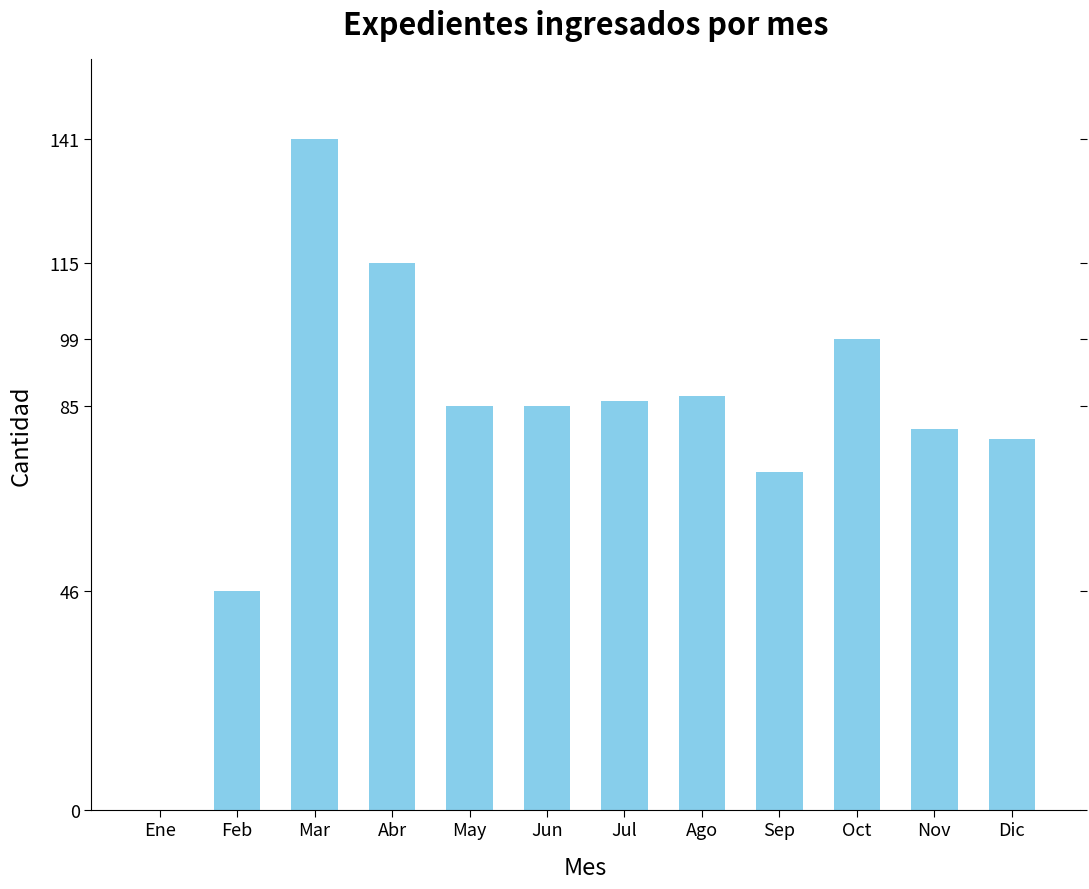

Reading left to right, transcribe all the data shown in this chart.

Ene=0	Feb=46	Mar=141	Abr=115	May=85	Jun=85	Jul=86	Ago=87	Sep=71	Oct=99	Nov=80	Dic=78